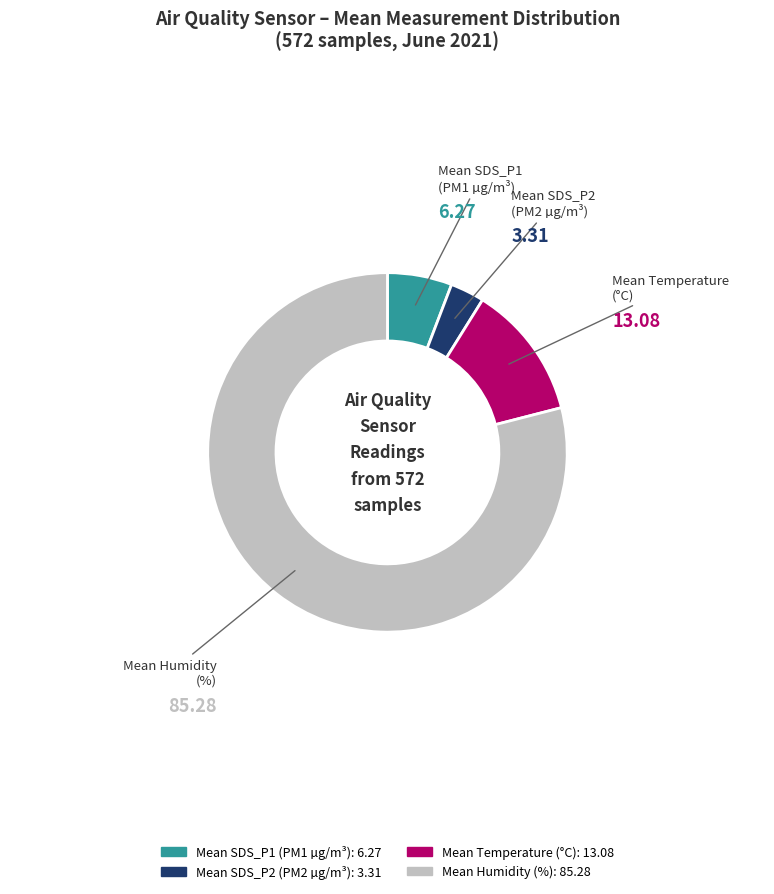

Does any single category account for the majority?

Yes